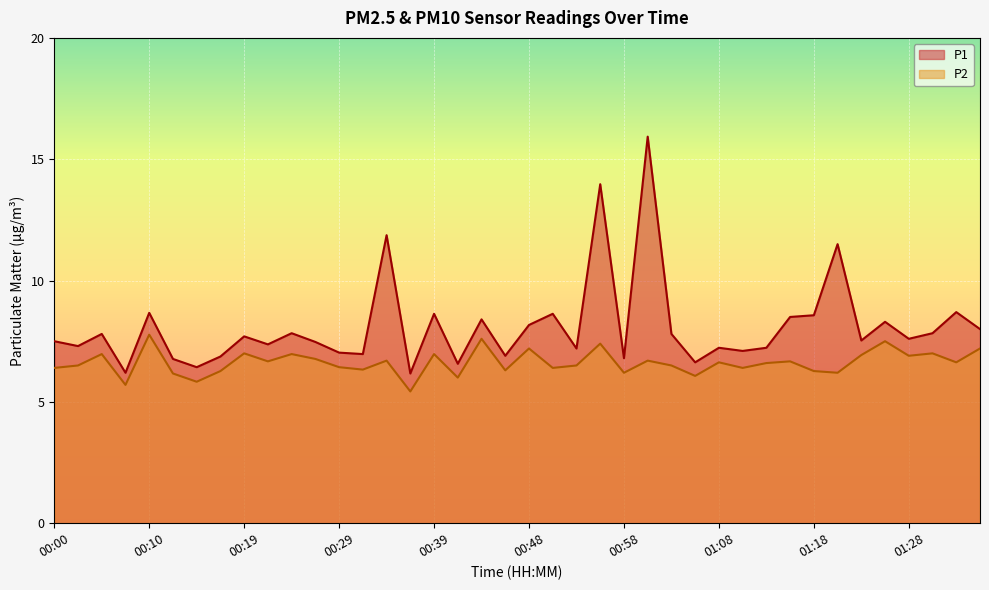

How many data points in P1 are above 7?

30